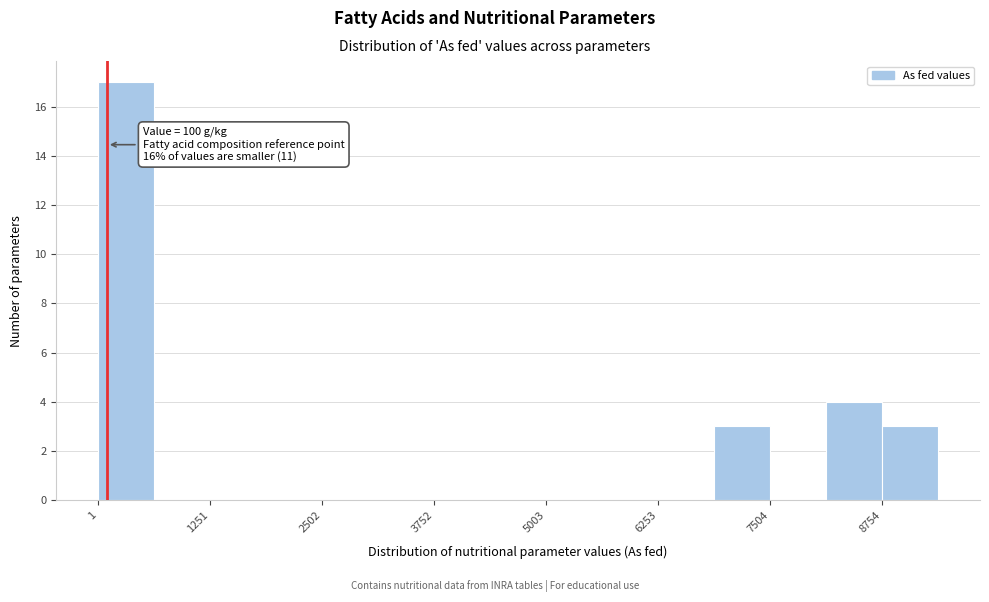

Around what value on the x-axis is the tallest bar? Give the approximate position of its centre, as read against the axis.

400